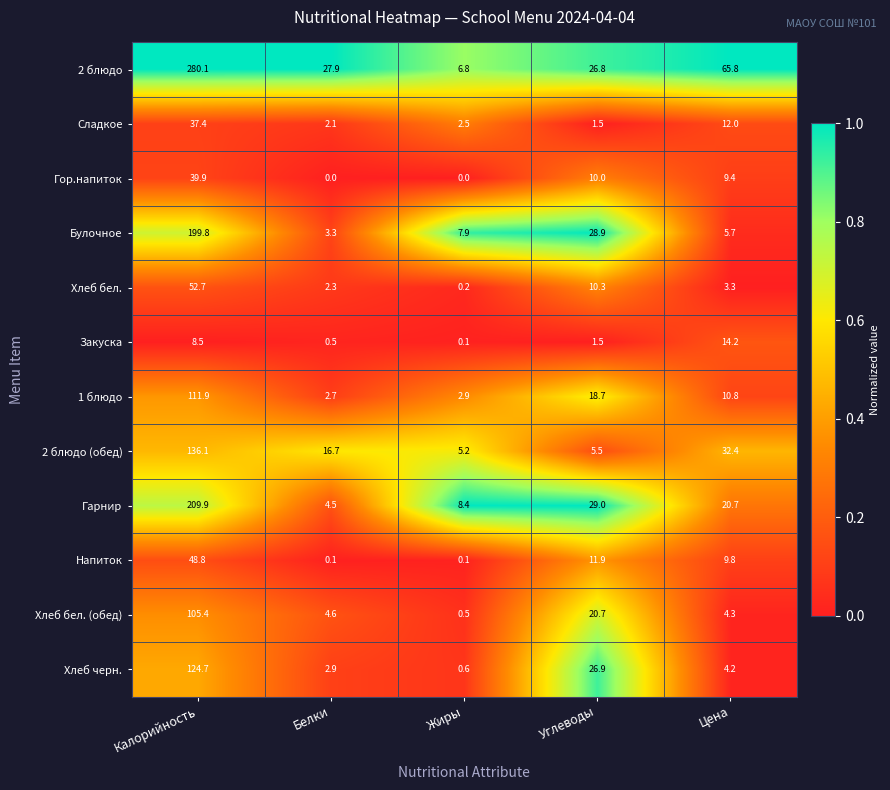

Is the value of 2 блюдо (обед) at Белки greater than the value of Напиток at Белки?

Yes